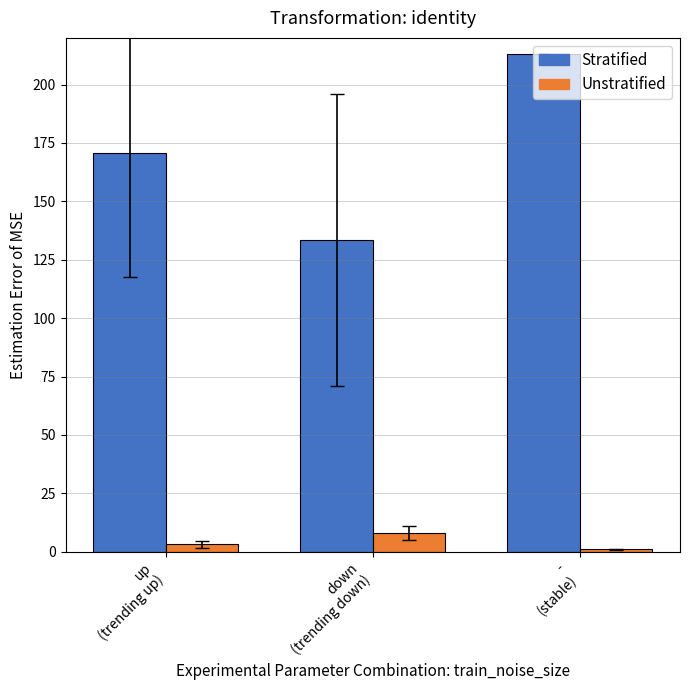

What is the label of the 2nd bar from the left?

down
(trending down)